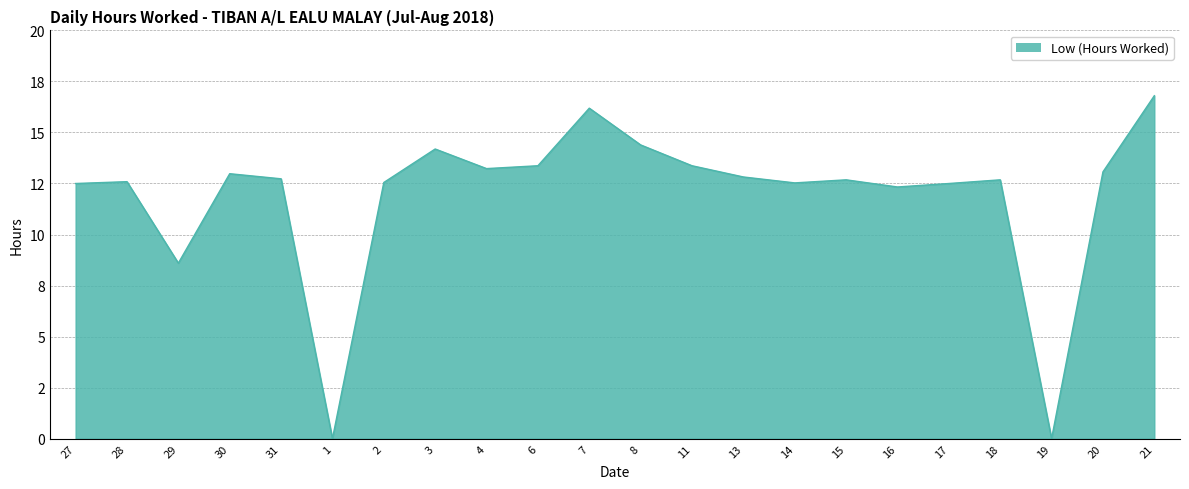

Does the chart display data point markers on the line(s)?

No